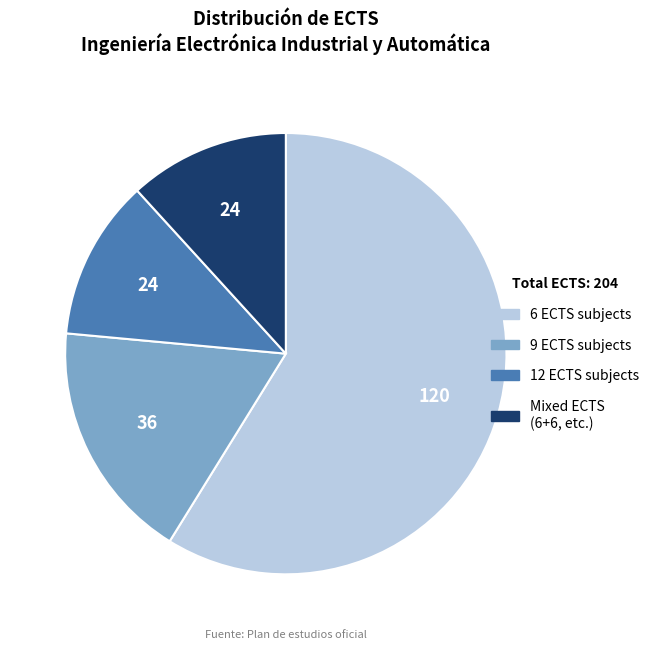

Is there any slice that represents more than half of the pie?

Yes